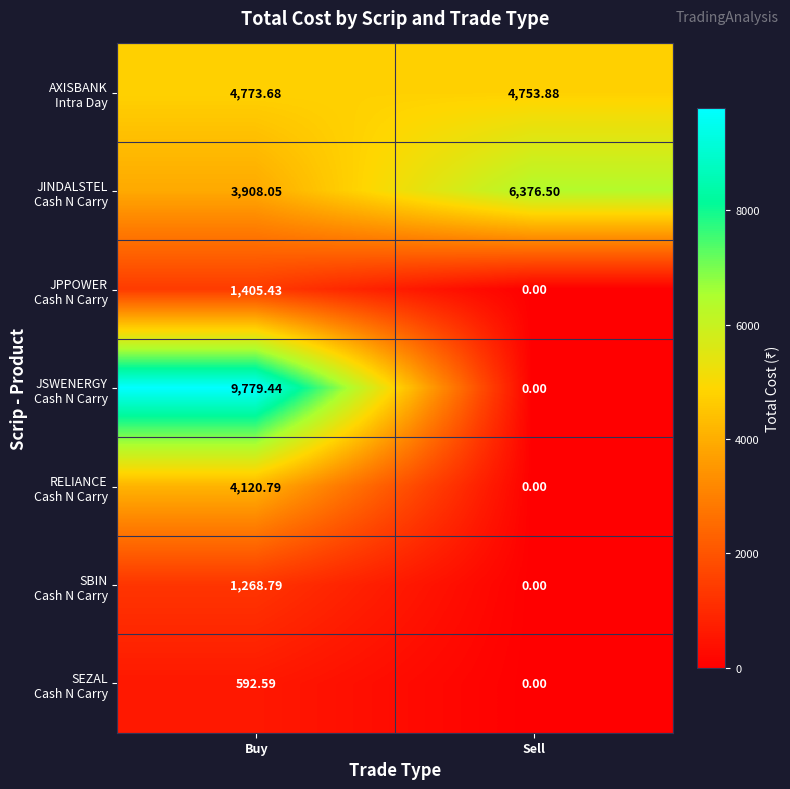

Which label corresponds to the smallest value in the chart?

Sell